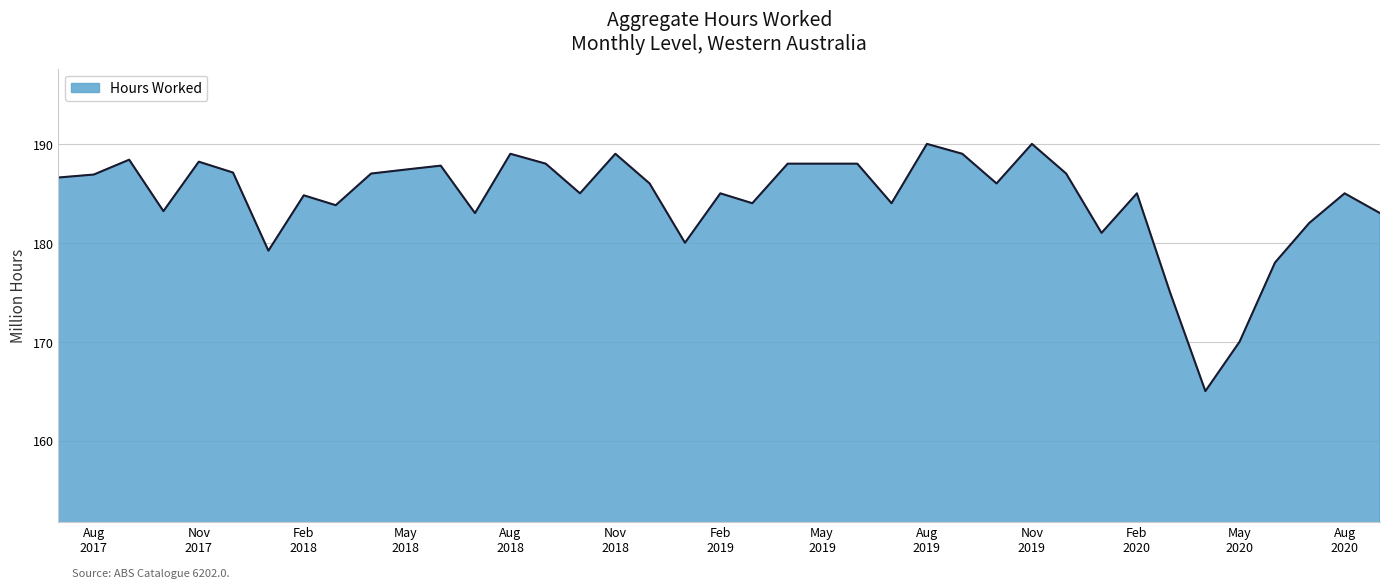

What is the difference between the maximum and minimum values?

25.0